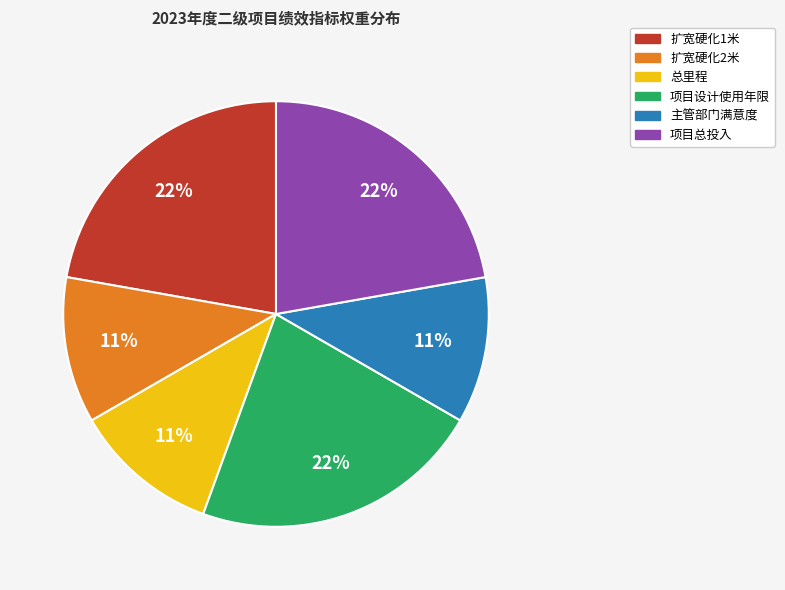

To the nearest percent, what is the average slice percentage?

17%